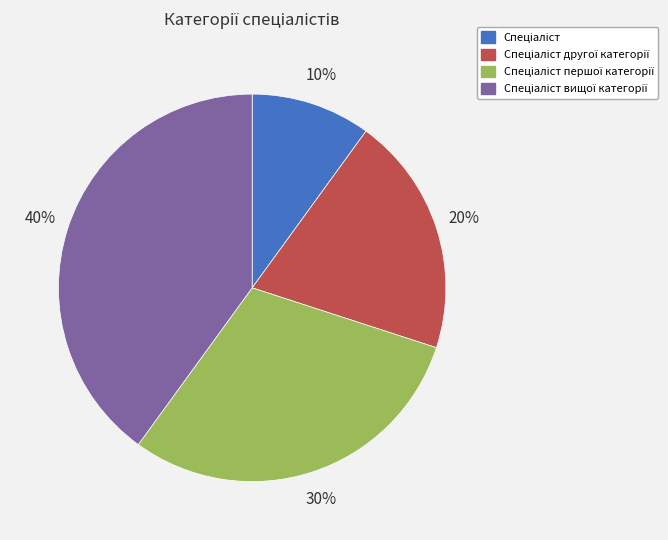

To the nearest percent, what is the difference between the largest and smallest slice percentages?

30%